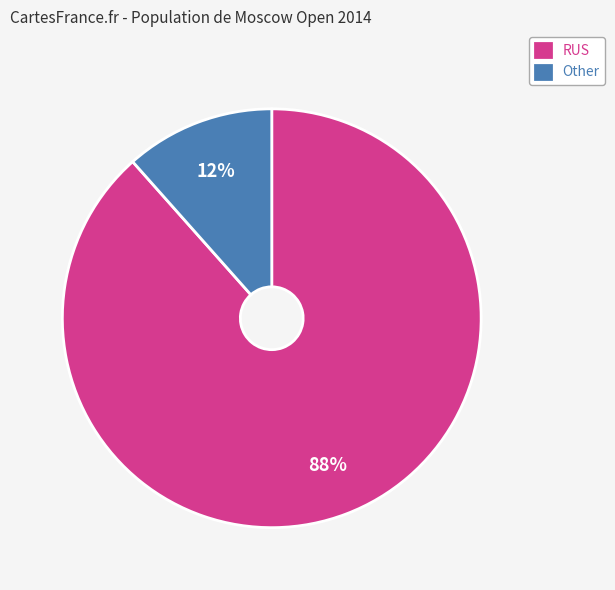

Does any single category account for the majority?

Yes